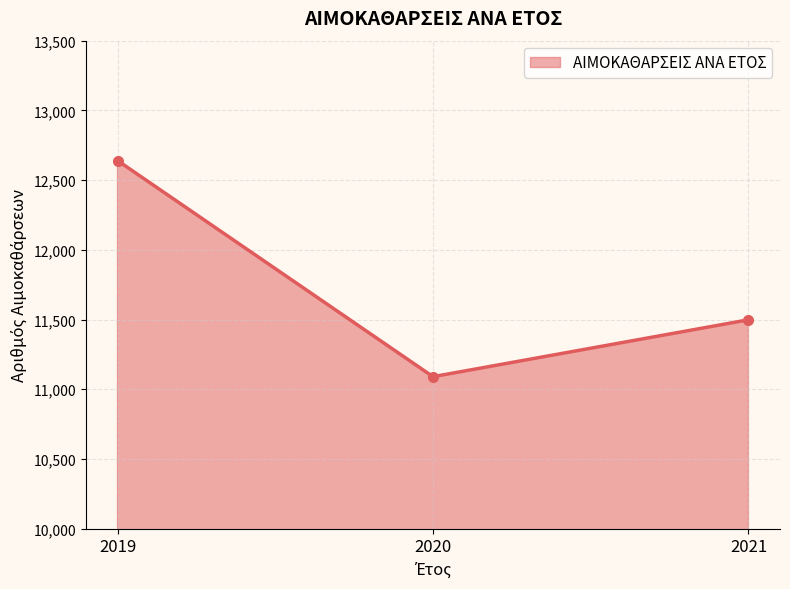

How many lines are shown in the chart?

1